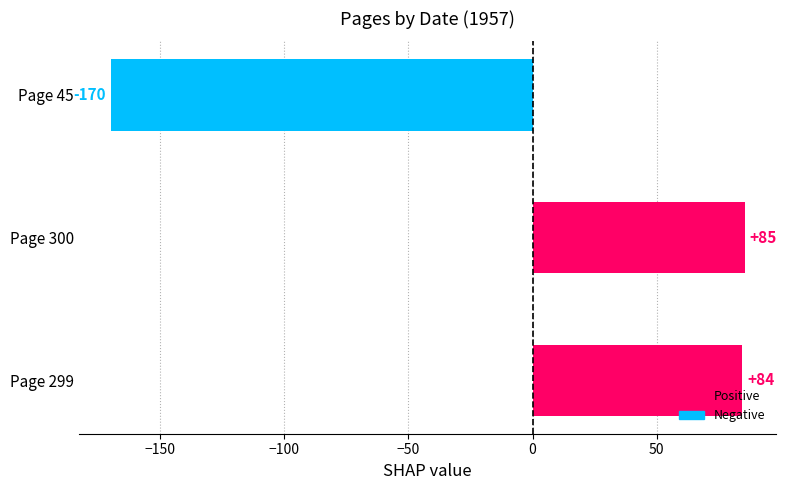

Count the number of values greater than 84.

2